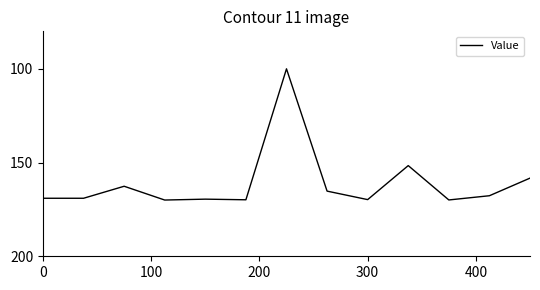

What is the difference between the maximum and minimum values?

70.0